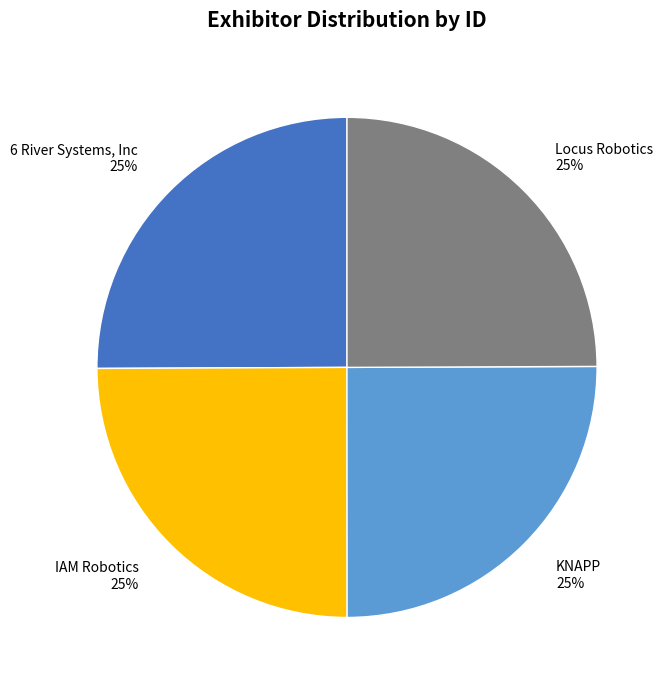

Does KNAPP represent more than half of the total?

No